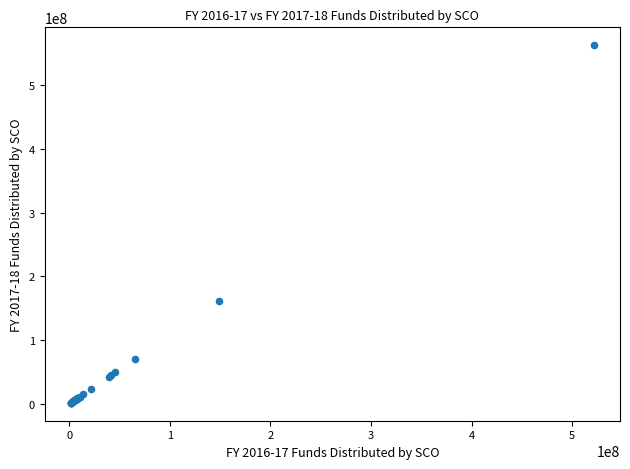

What Y value in the scatter plot is closest to 282149470?

161768522.7